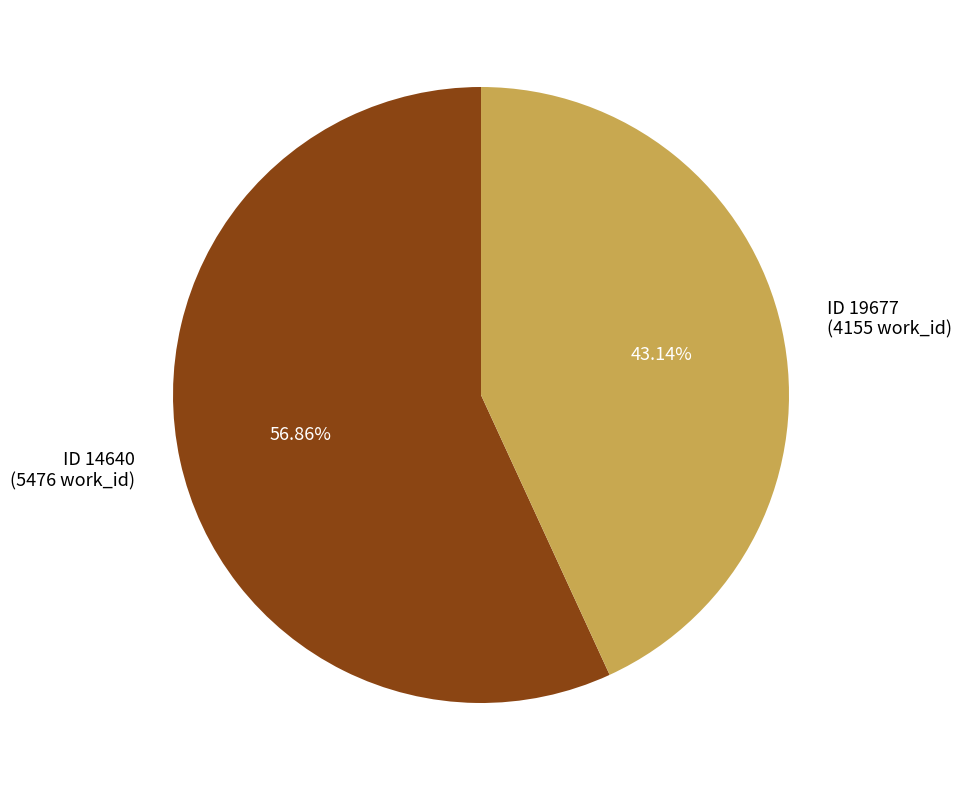

How many slices are in this pie chart?

2